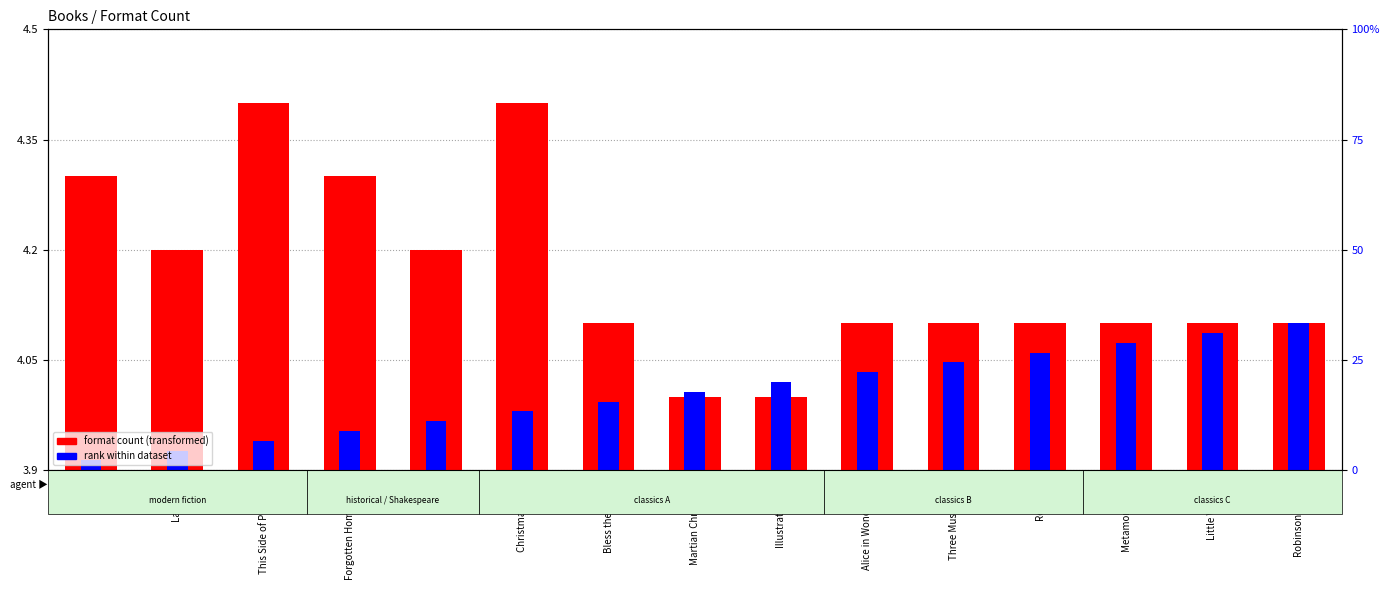

Which category has the highest value across all series?

This Side of Paradise